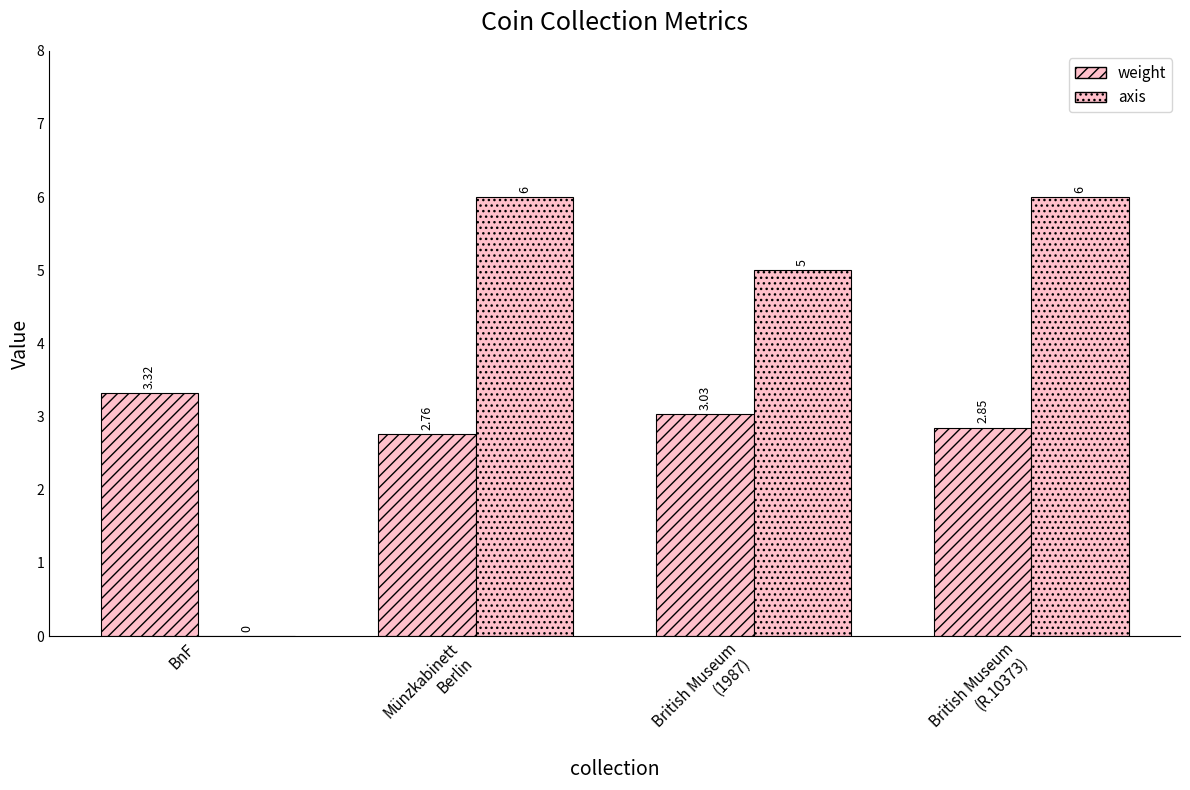

How many values in the weight series exceed 3?

2